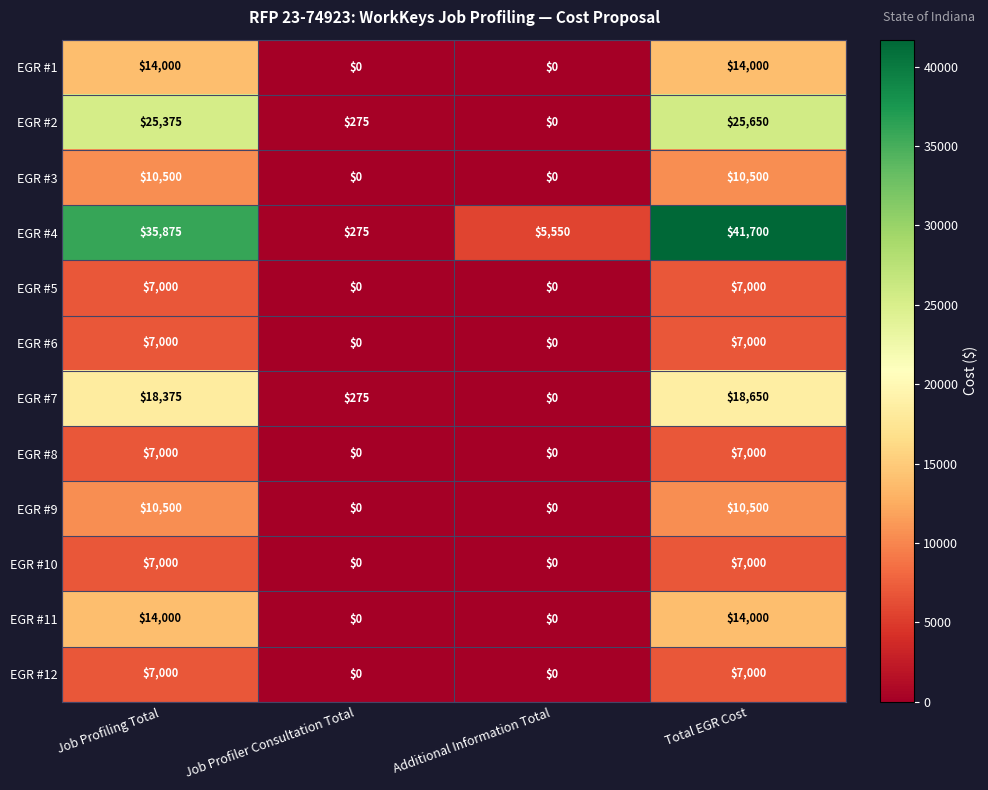

Which category has the highest value in the EGR #4 series?

Total EGR Cost